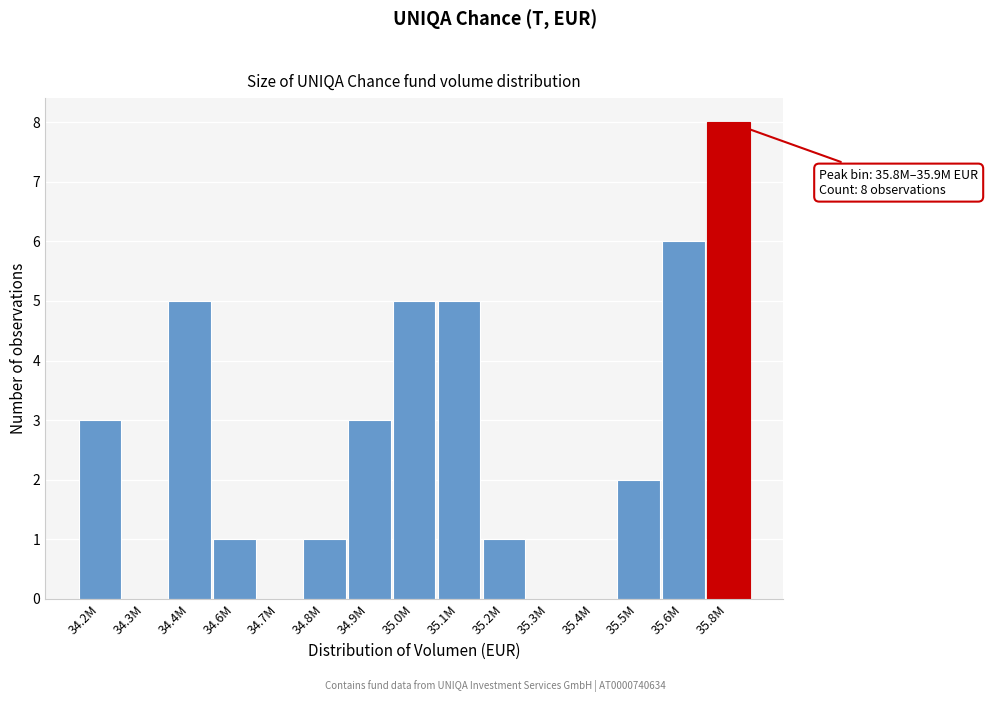

Reading left to right, transcribe all the data shown in this chart.

34.2M=3	34.3M=0	34.4M=5	34.6M=1	34.7M=0	34.8M=1	34.9M=3	35.0M=5	35.1M=5	35.2M=1	35.3M=0	35.4M=0	35.5M=2	35.6M=6	35.8M=8